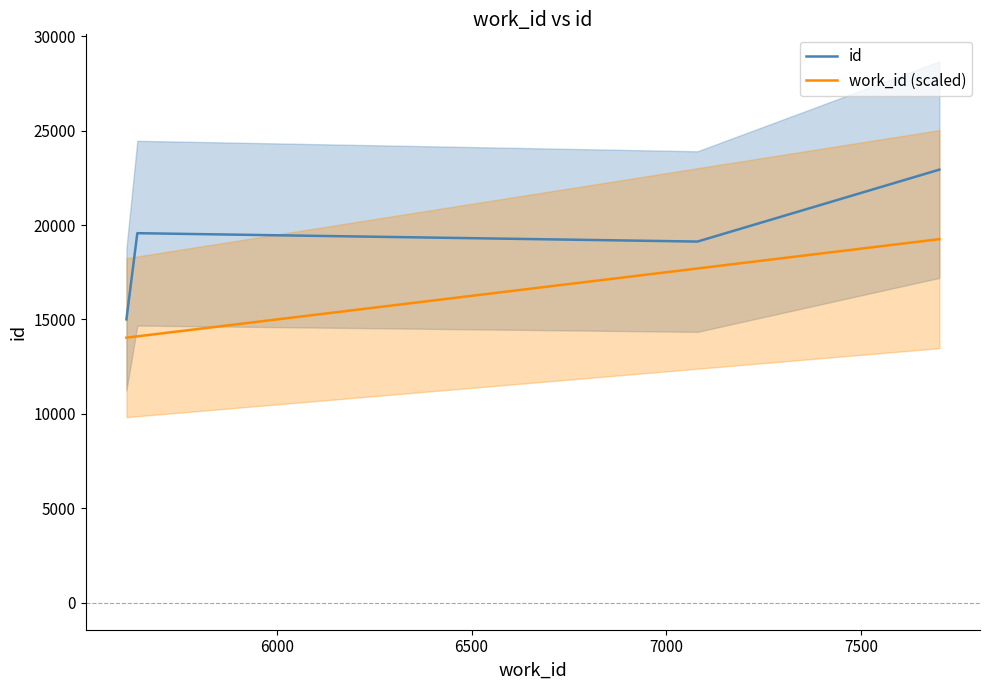

How many interior local valleys does the id series have?

1